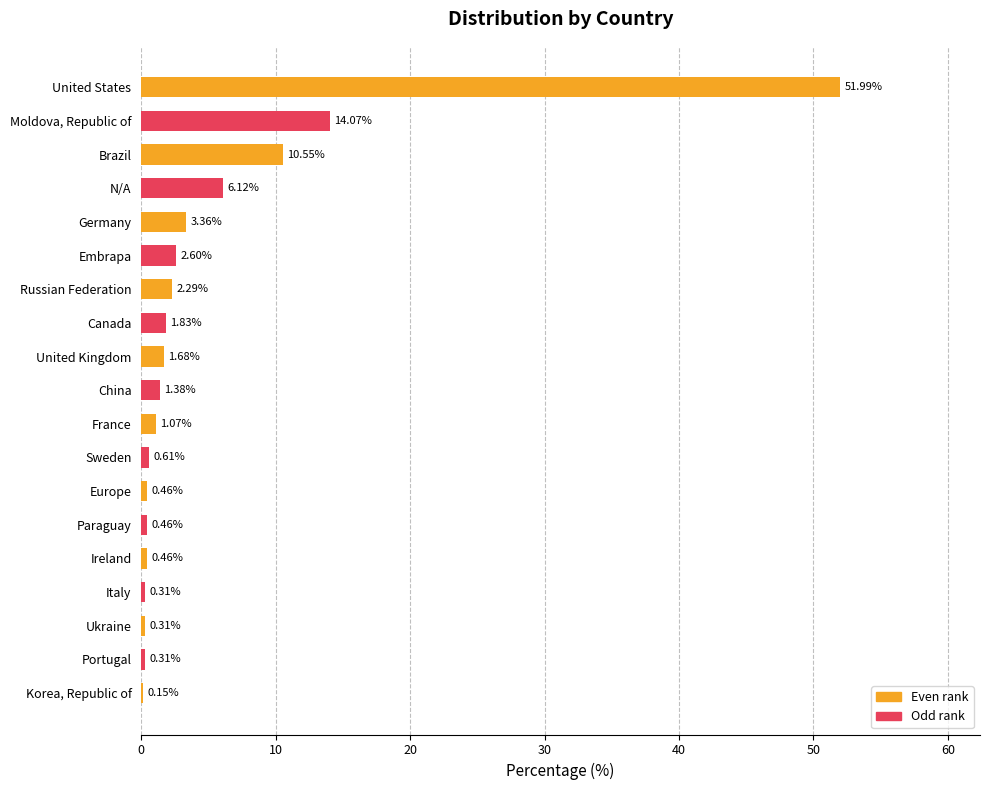

What is the sum of all values?

100.0